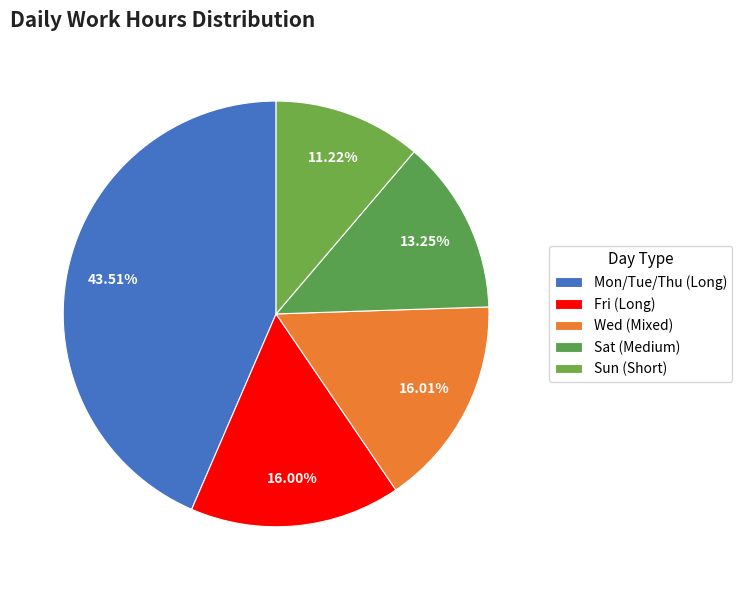

To the nearest percent, what is the difference between the largest and smallest slice percentages?

32%